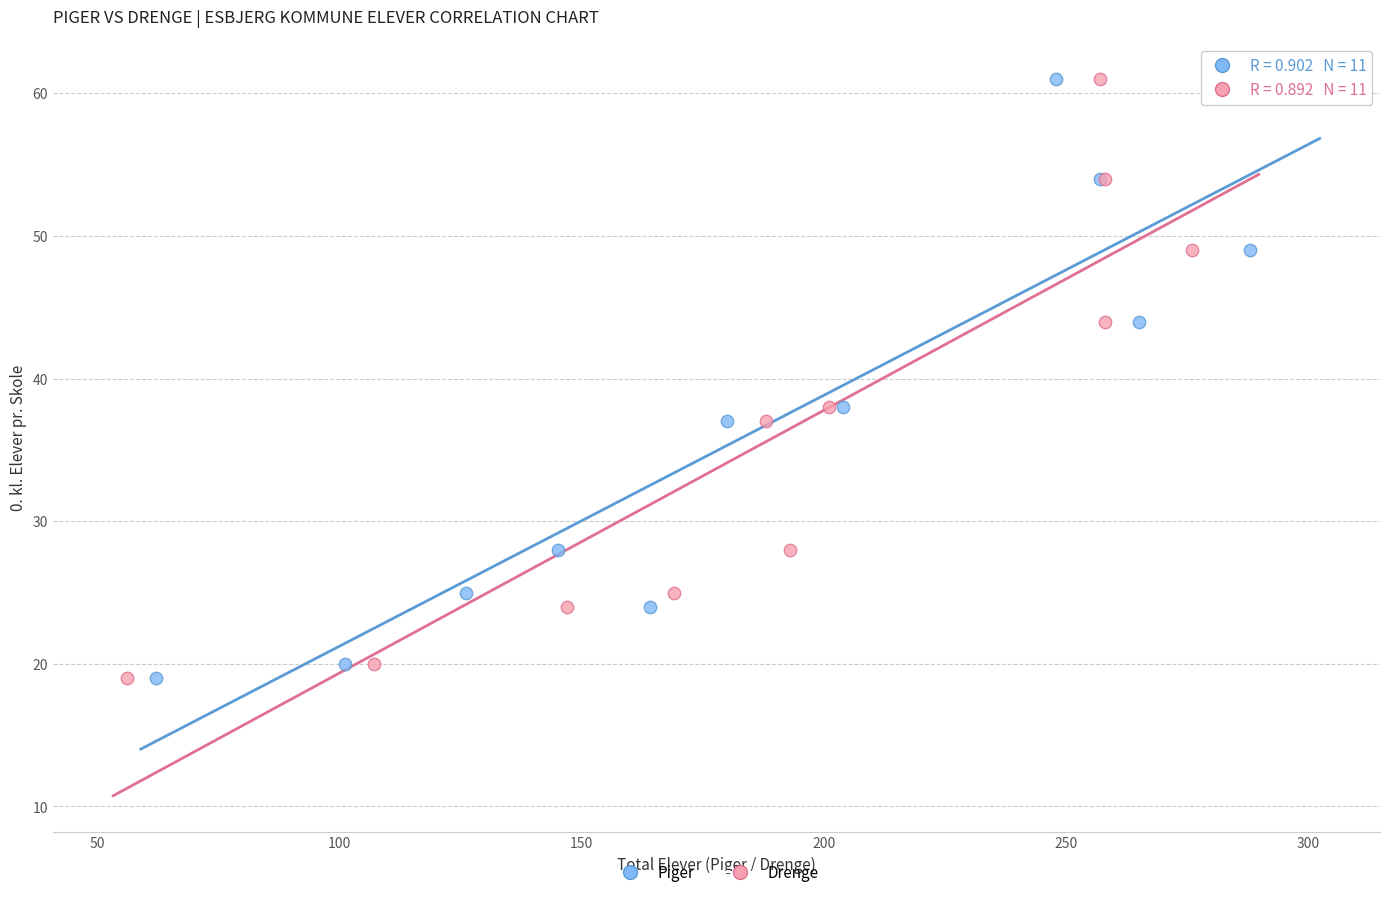

What are all the series names shown in the legend?

Piger, Drenge